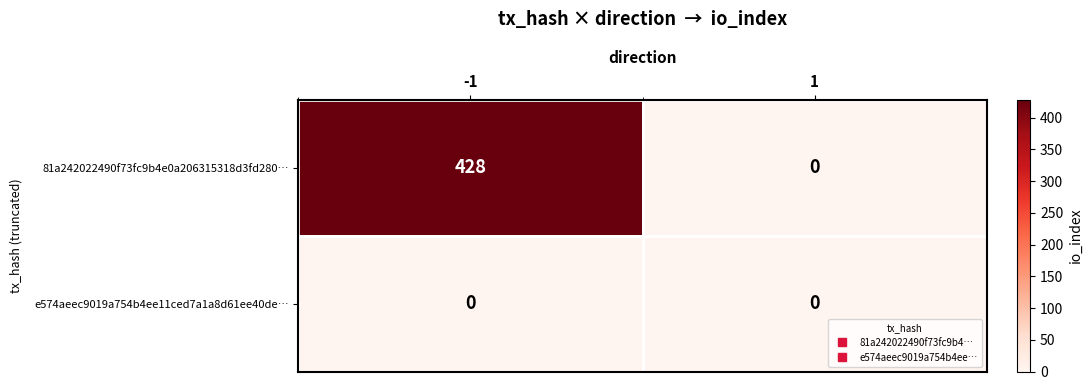

Reading left to right, extract all data points from this chart.

81a242022490f73fc9b4e0a206315318d3fd280…: 428	0
e574aeec9019a754b4ee11ced7a1a8d61ee40de…: 0	0